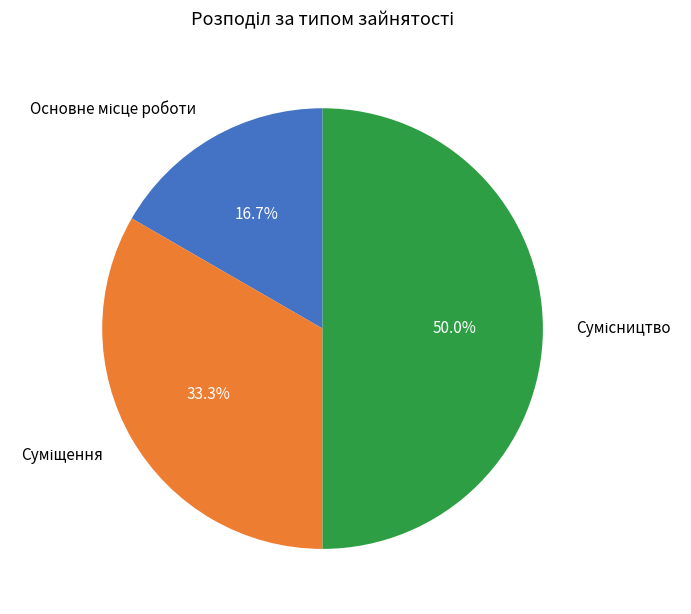

Which has a higher value, Суміщення or Сумісництво?

Сумісництво